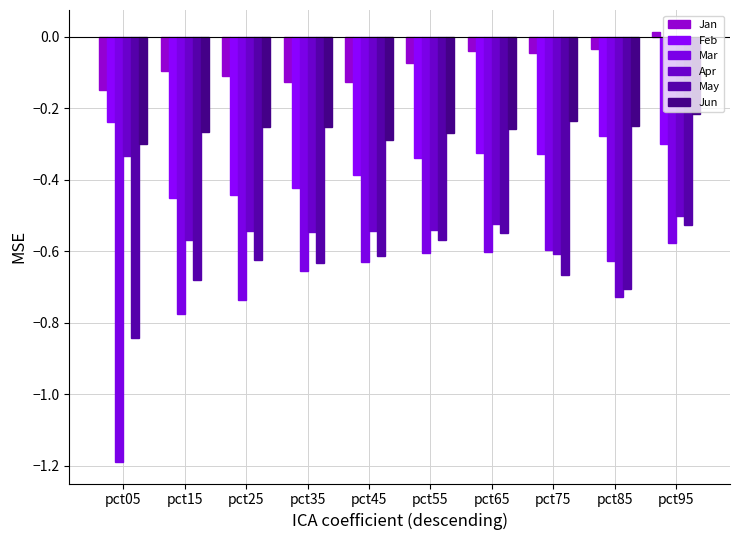

Is the value of Feb at pct45 greater than the value of Mar at pct85?

Yes